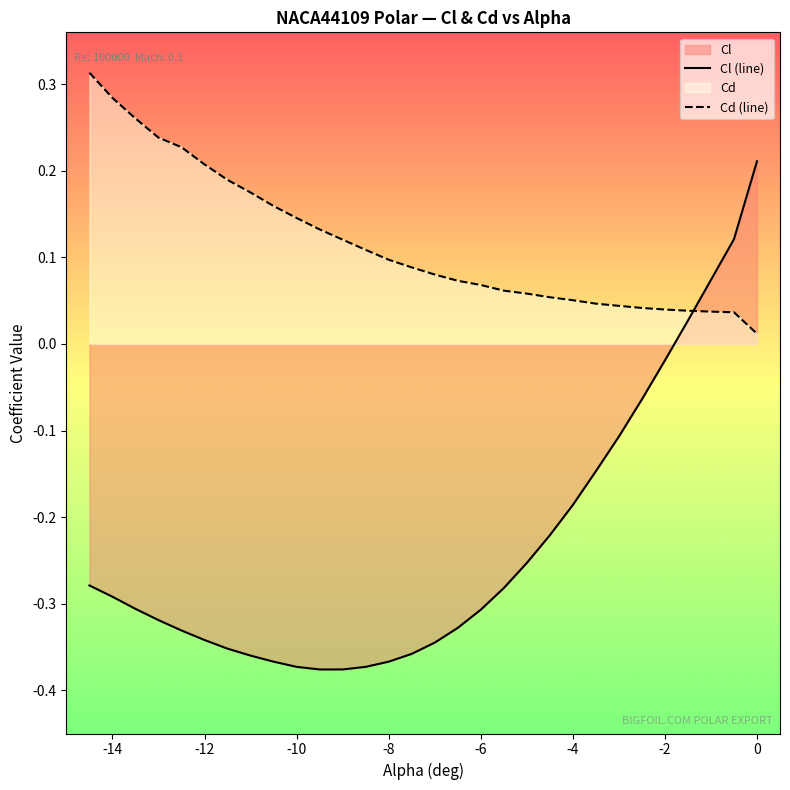

True or false: Cl has more than 0 interior local peaks.

False